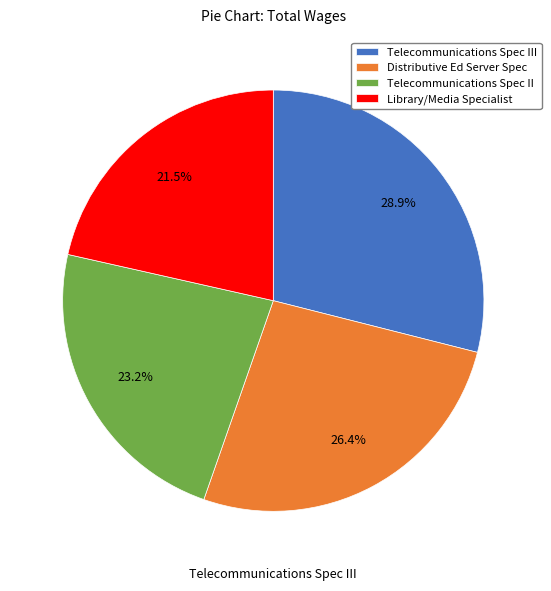

Does any single category account for the majority?

No